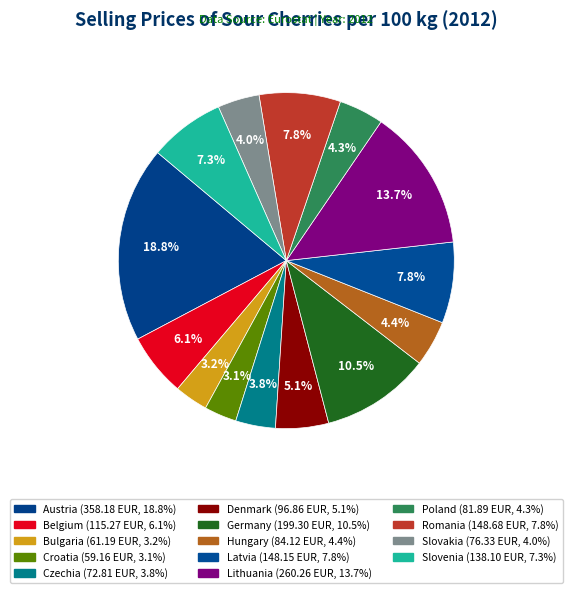

What percentage is the Romania slice, to the nearest percent?

8%